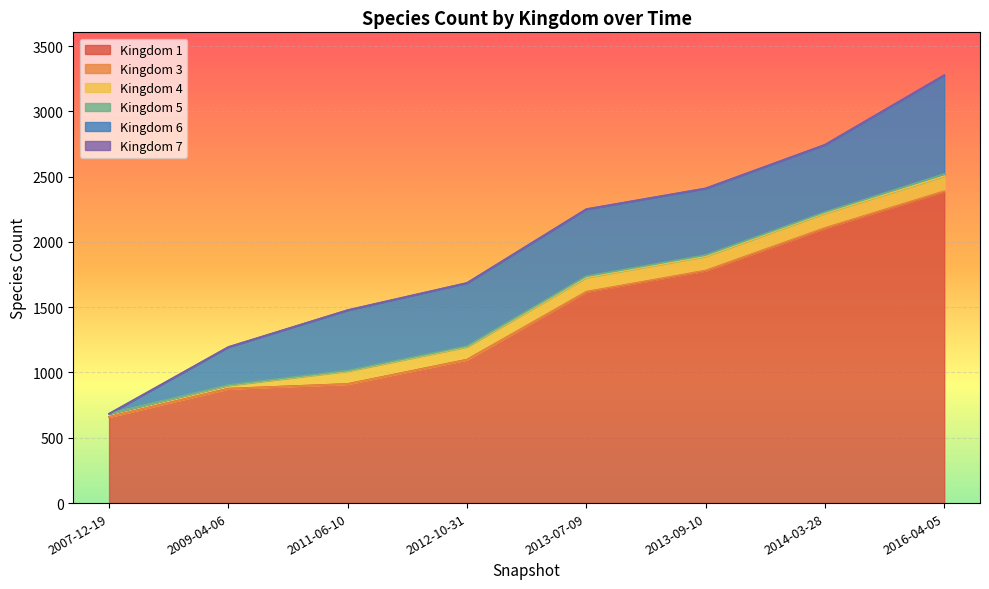

Rank the categories by Kingdom 1 value from highest to lowest.

2016-04-05, 2014-03-28, 2013-09-10, 2013-07-09, 2012-10-31, 2011-06-10, 2009-04-06, 2007-12-19